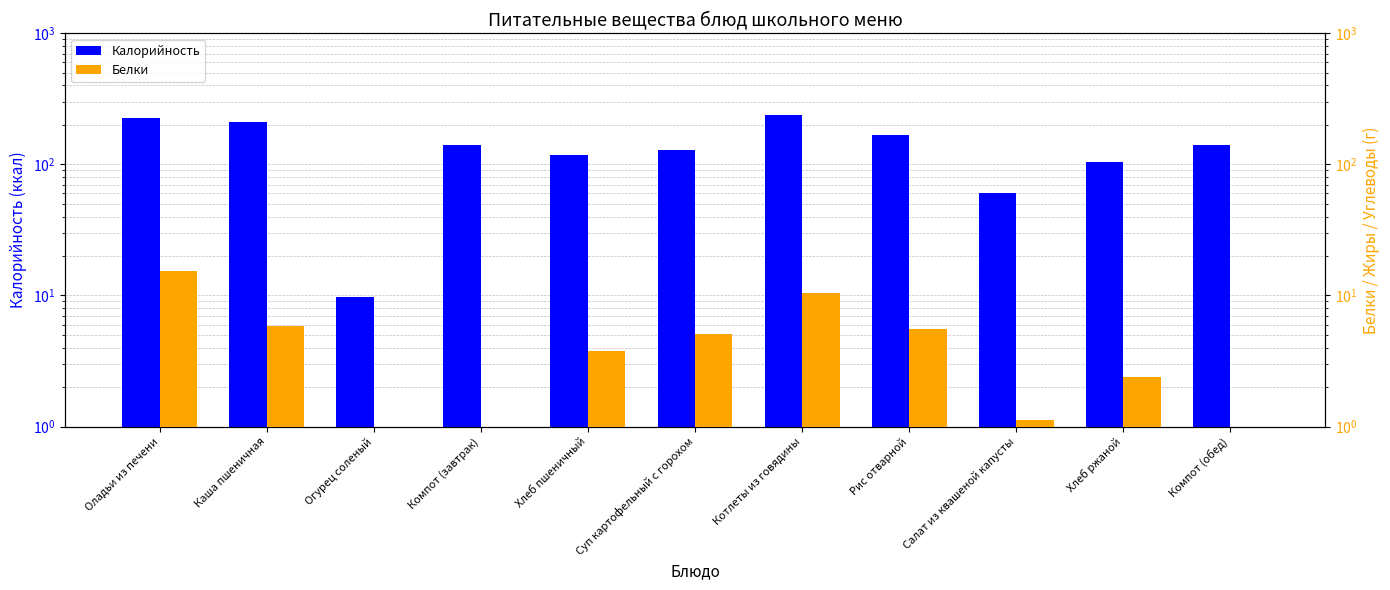

Is it true that Калорийность equals 168.3 at Рис отварной?

True